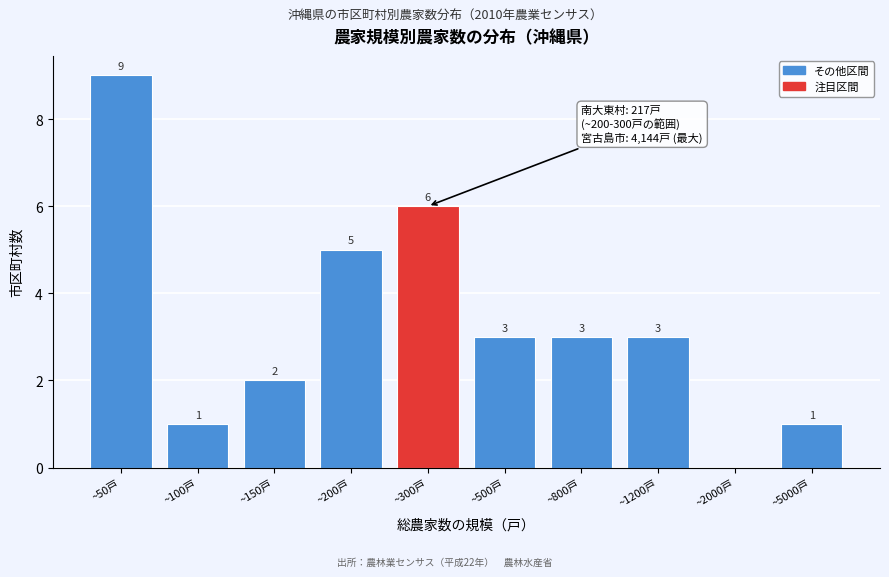

Reading left to right, list all the values displayed in this chart.

~50戸=9	~100戸=1	~150戸=2	~200戸=5	~300戸=6	~500戸=3	~800戸=3	~1200戸=3	~2000戸=0	~5000戸=1